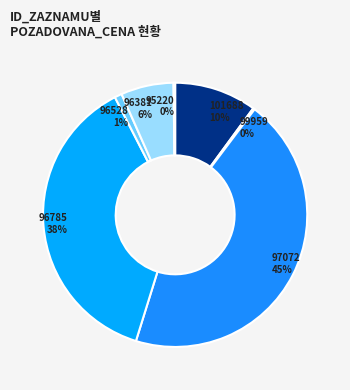

Which has a higher value, 101688 or 96528?

101688